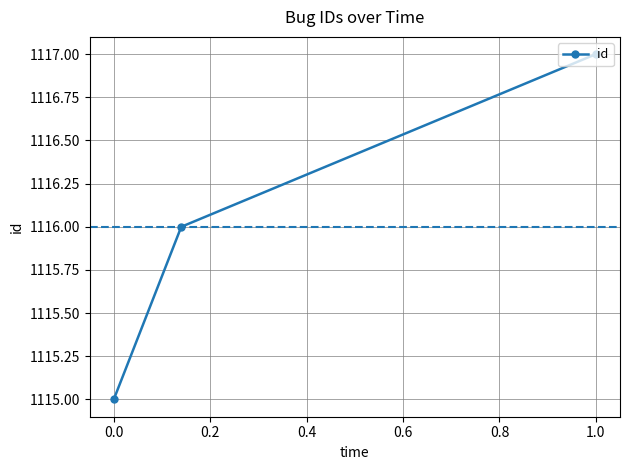

What is the sum of all values?

3348